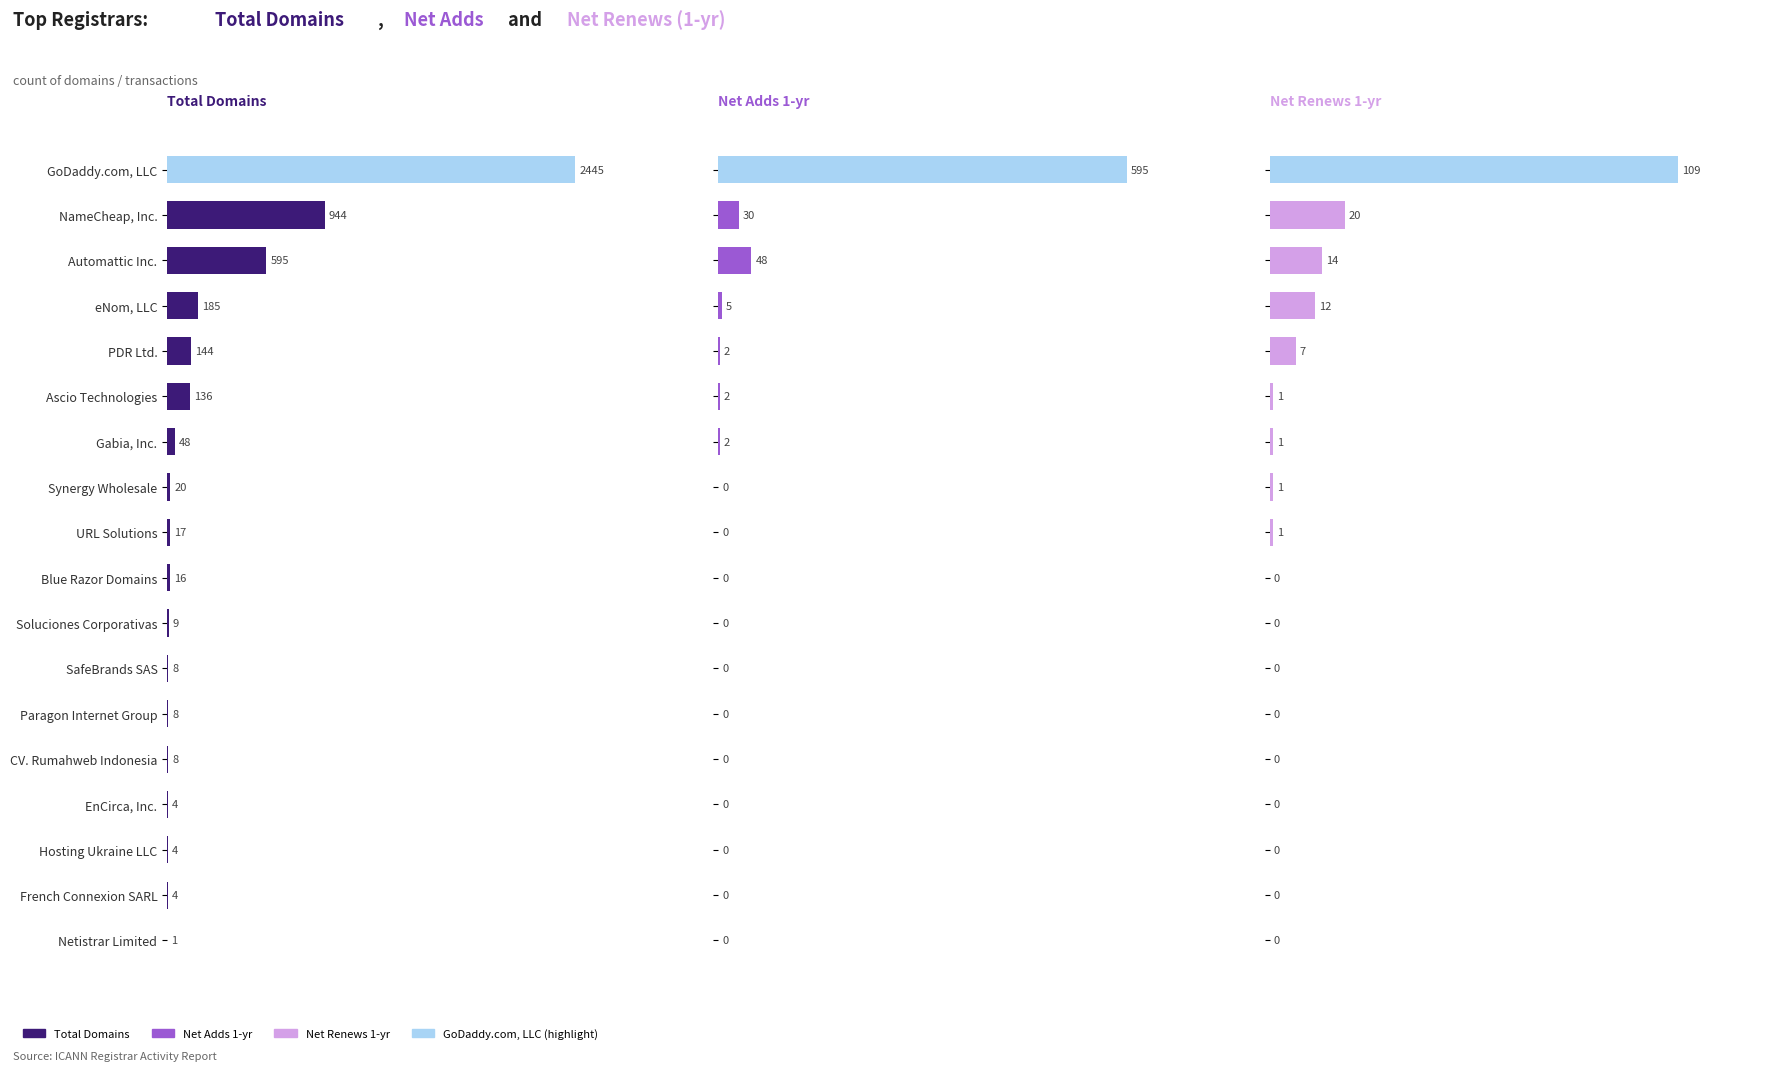

Reading left to right, list all the values displayed in this chart.

Total Domains: 2445	944	595	185	144	136	48	20	17	16	9	8	8	8	4	4	4	1
Net Adds 1-yr: 595	30	48	5	2	2	2	0	0	0	0	0	0	0	0	0	0	0
Net Renews 1-yr: 109	20	14	12	7	1	1	1	1	0	0	0	0	0	0	0	0	0